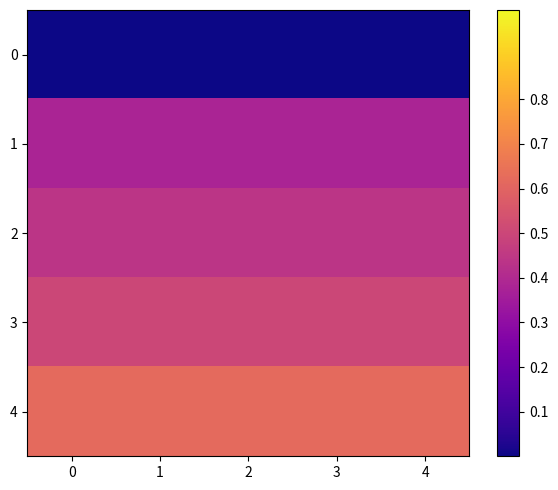

Which has a higher value, 3 or 1?

3